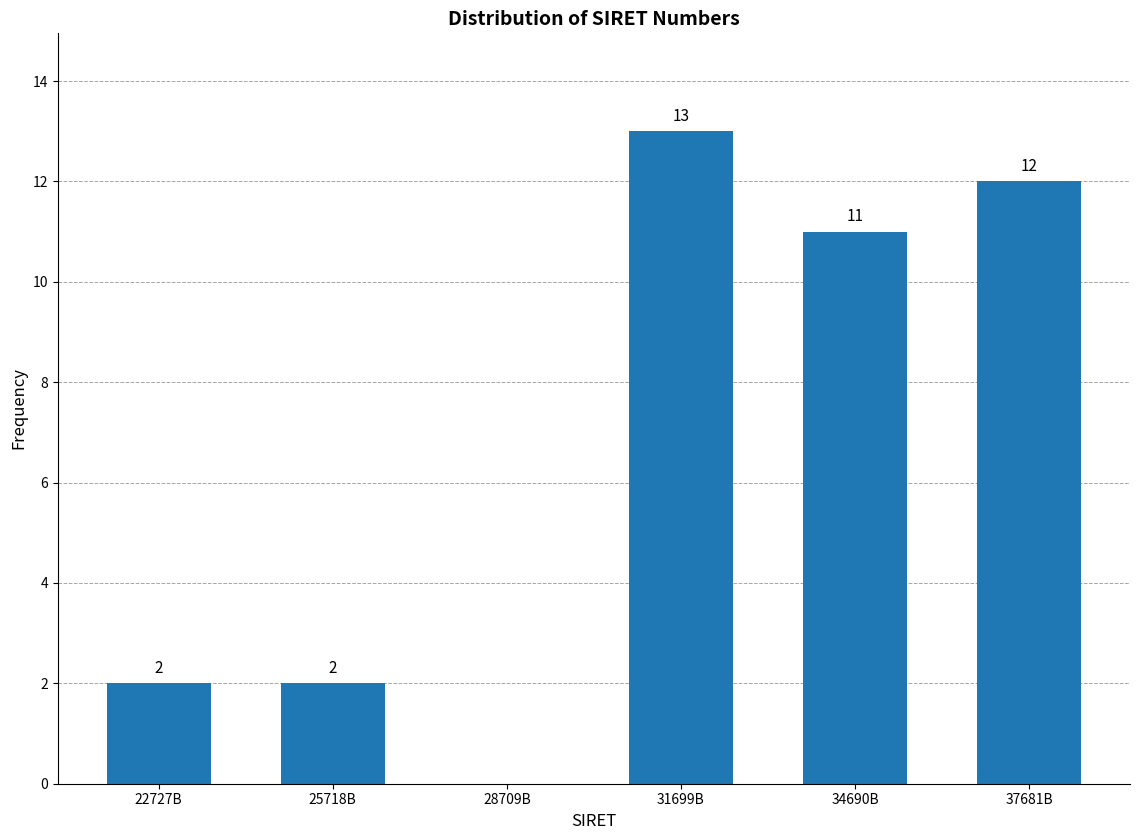

Reading left to right, list all the values displayed in this chart.

22727B=2	25718B=2	28709B=0	31699B=13	34690B=11	37681B=12